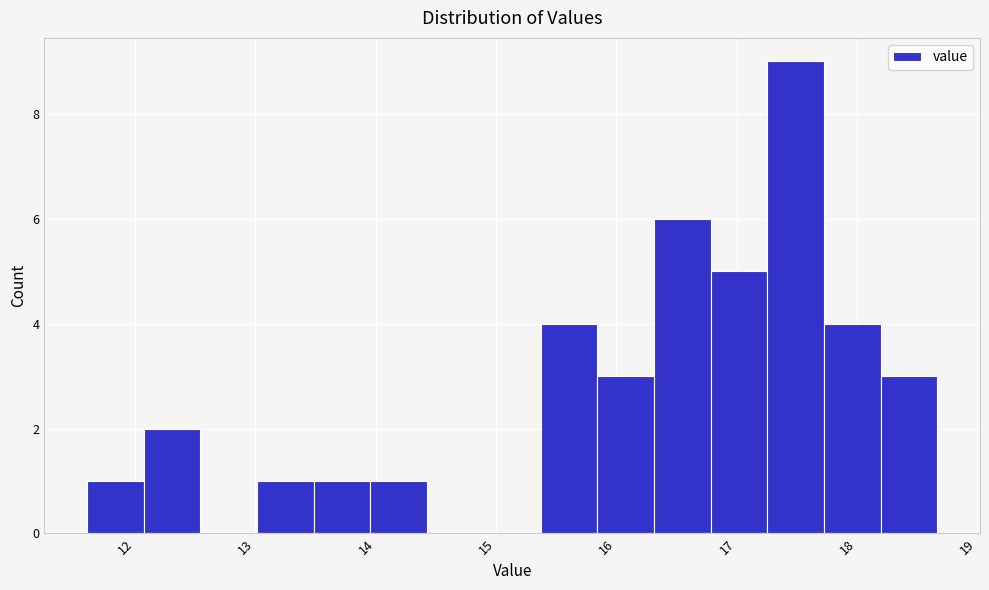

Which range on the x-axis has the tallest bar?

17.3 to 17.7